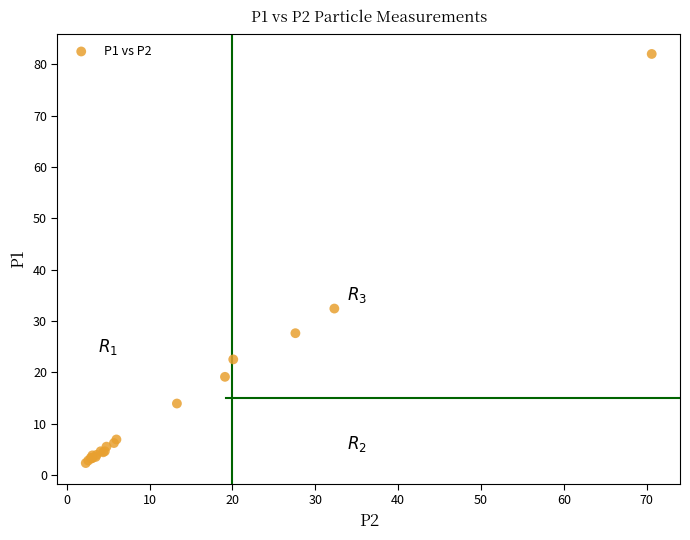

What Y value in the scatter plot is closest to 42?

32.4